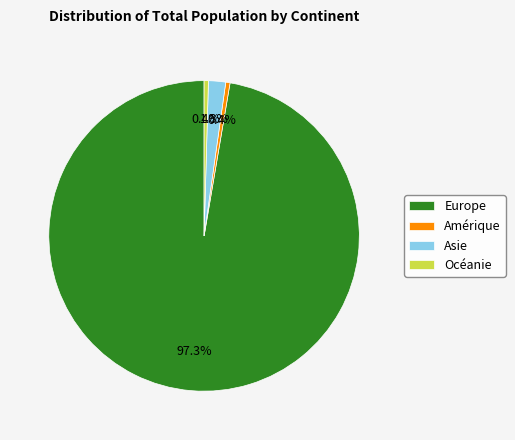

Does Asie account for over 50% of the chart?

No